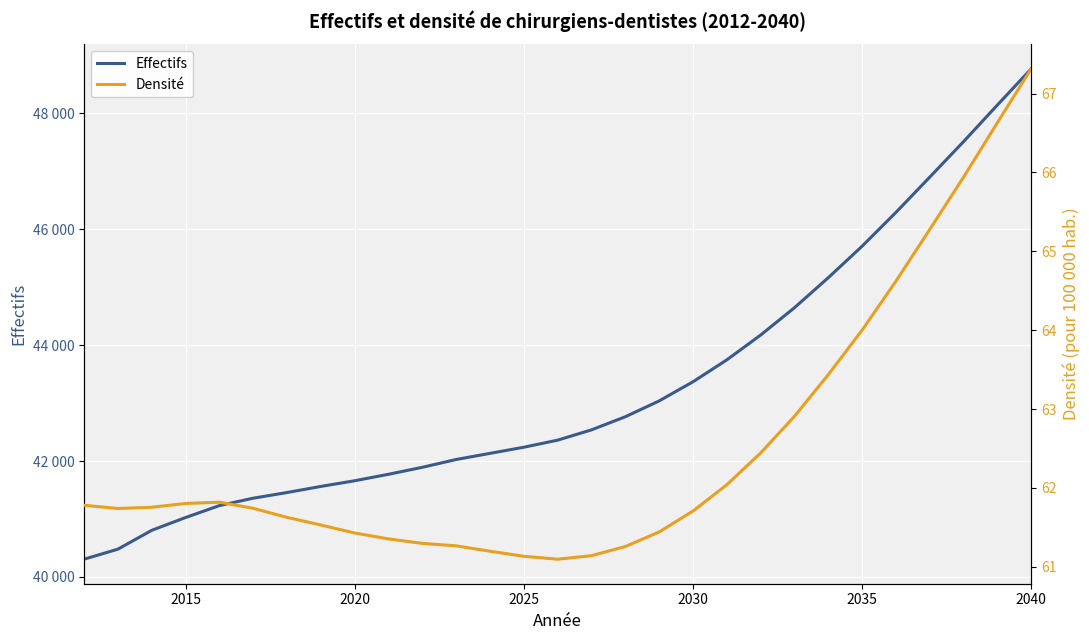

What is the highest value of the Densité series?

67.3